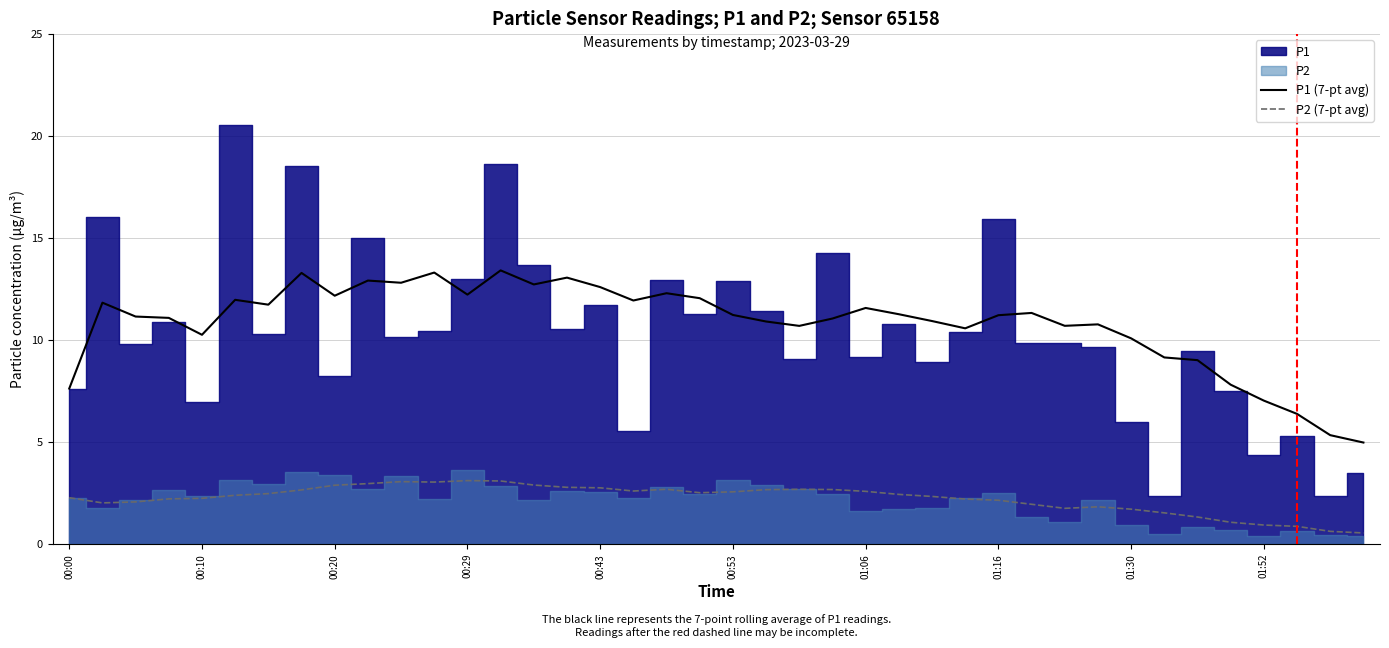

The value of P1 (7-pt avg) at 01:52 is 7.0. True or false?

True